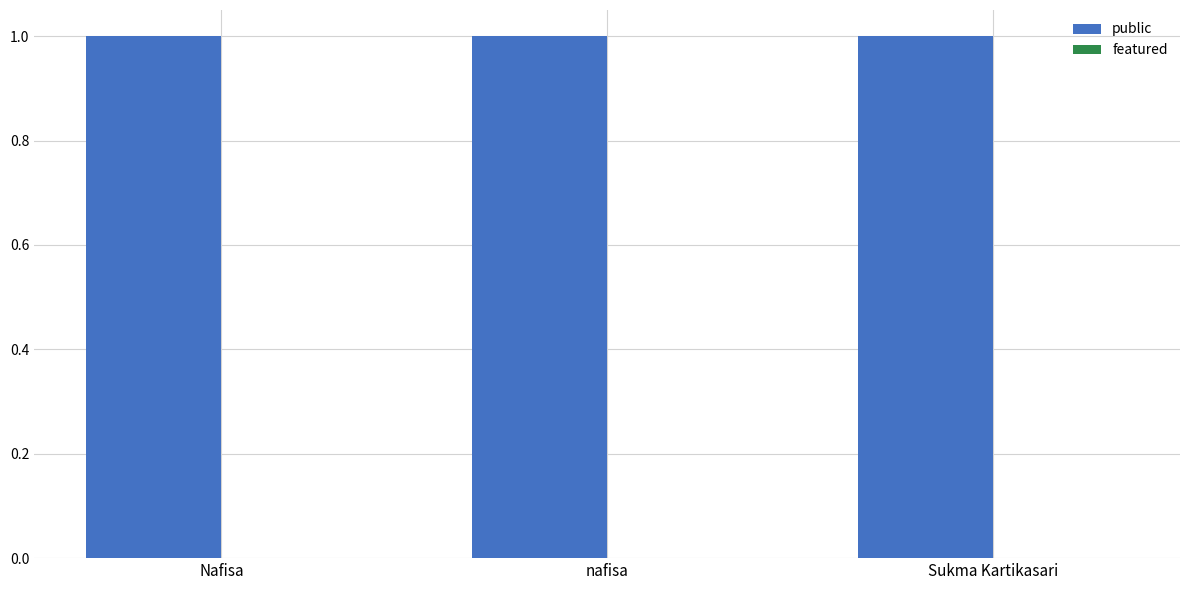

Is the value of featured at Nafisa greater than the value of public at Sukma Kartikasari?

No